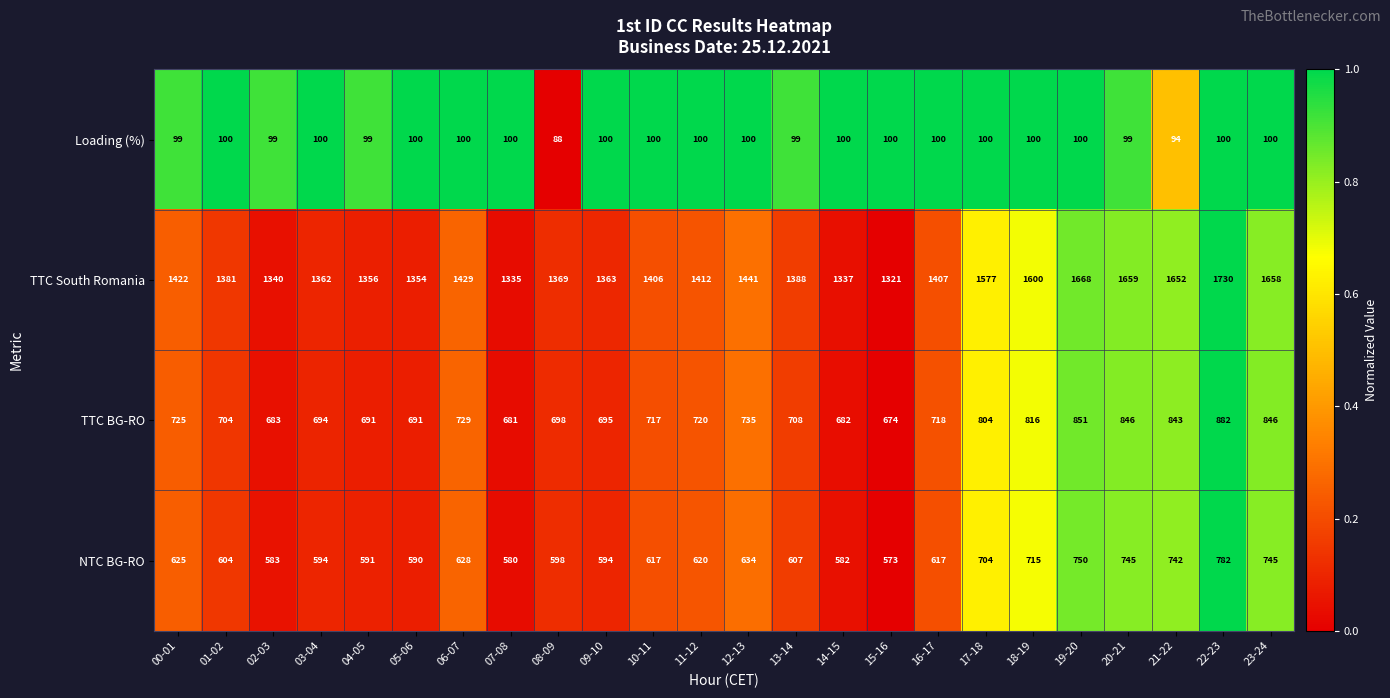

What is the average value of the Loading (%) series?

99